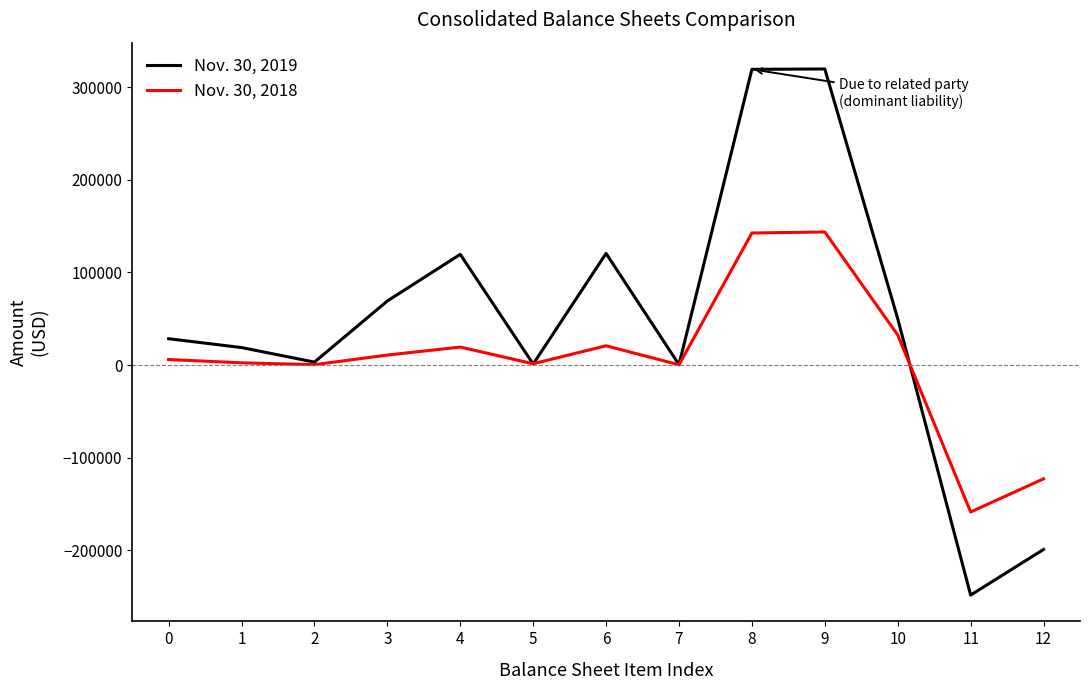

What is the spread (max minus min) of values at 2?

2760